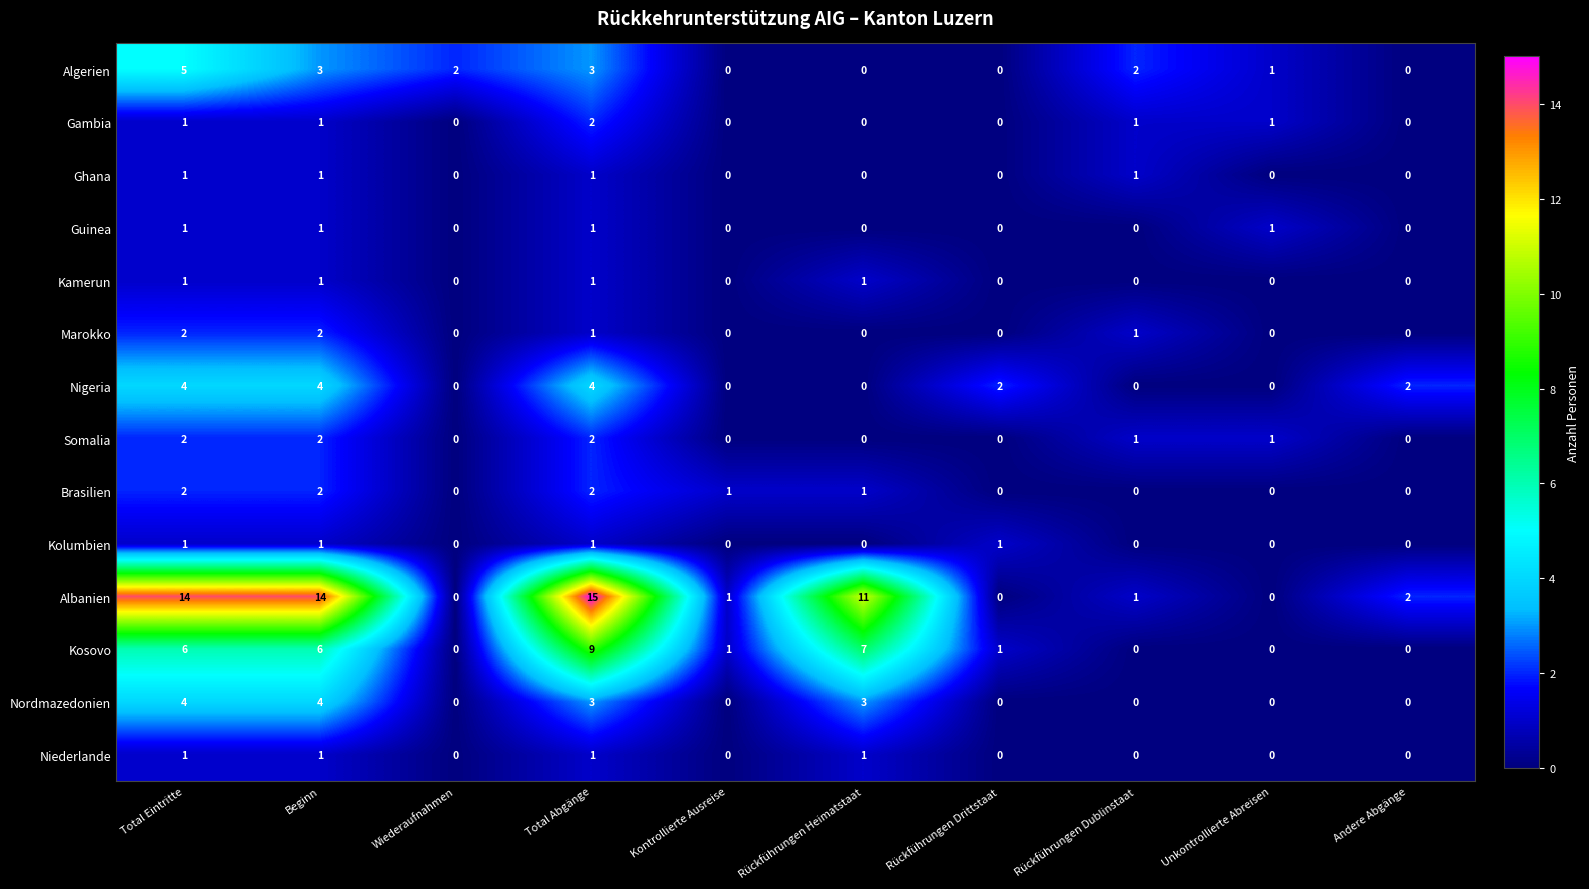

How many categories are shown in the chart?

10